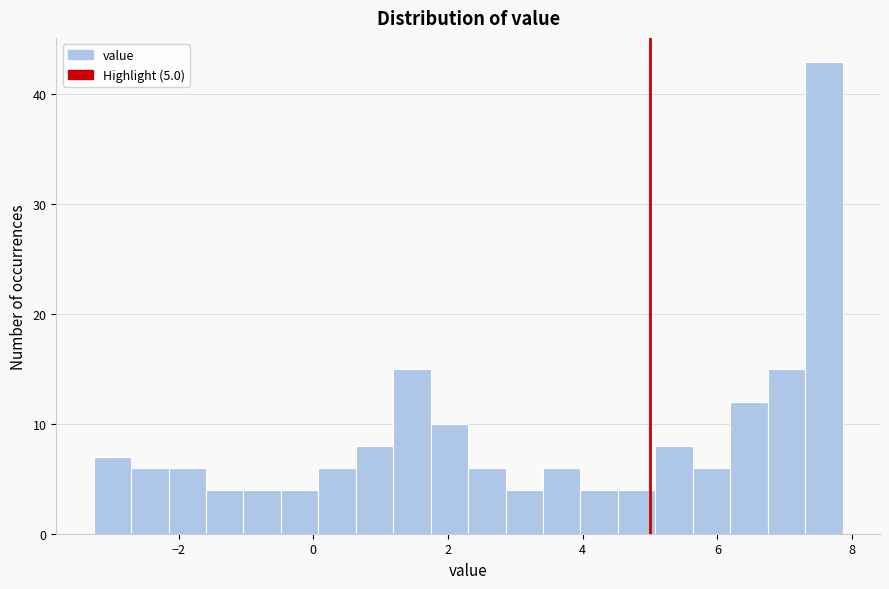

Read against the x-axis, roughly where is the centre of the tallest bar?

7.6